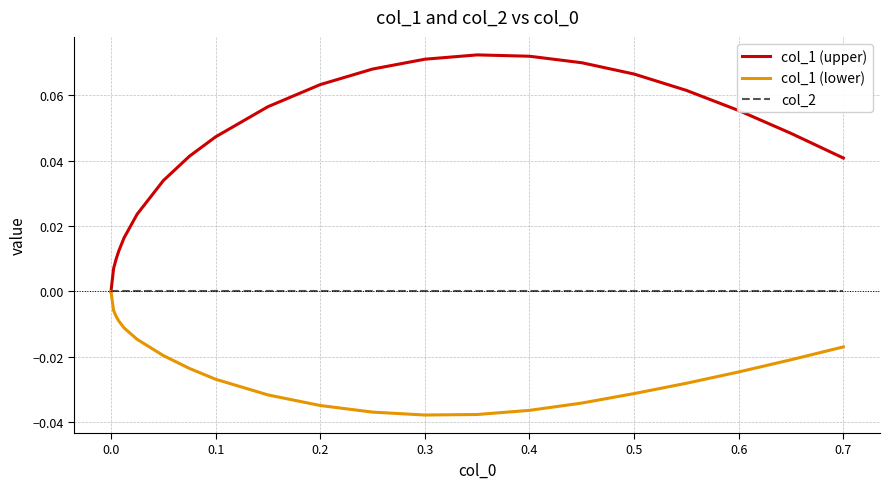

Which series has the widest spread of values?

col_1 (upper)